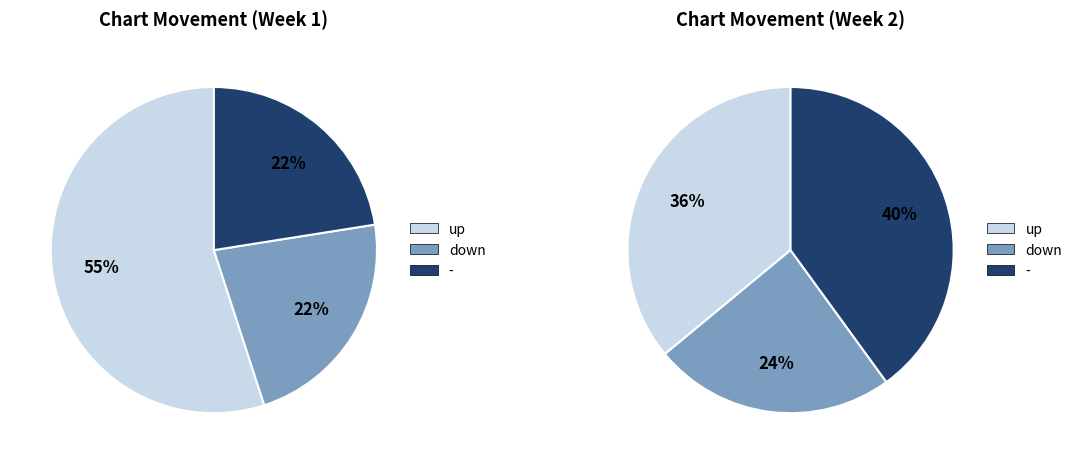

Count the number of slices in the pie.

3